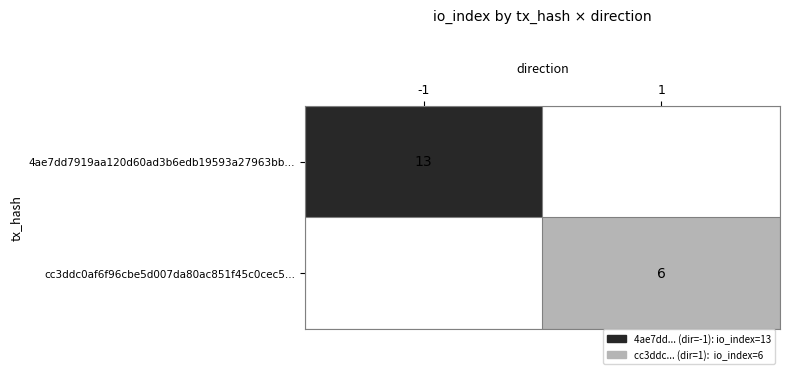

The value of cc3ddc0af6f96cbe5d007da80ac851f45c0cec5... at 1 is 8. True or false?

False